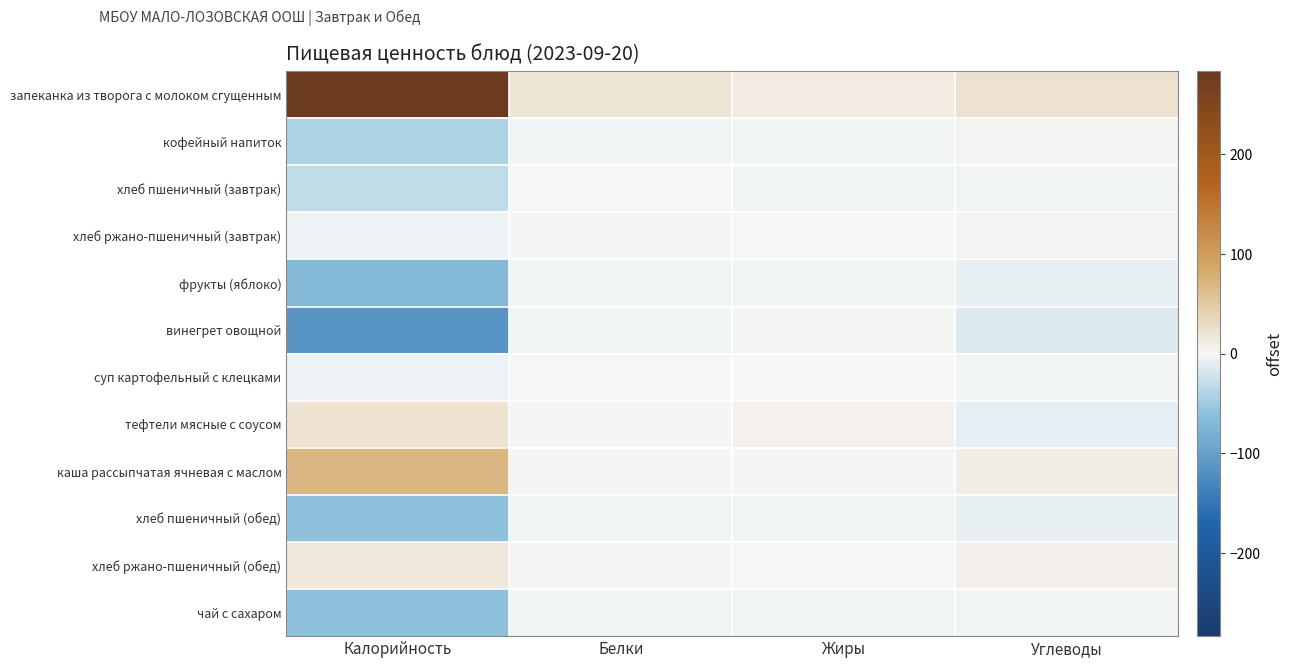

Reading left to right, transcribe all the data shown in this chart.

запеканка из творога с молоком сгущенным: Калорийность=283.2	Белки=18.0	Жиры=13.1	Углеводы=24.2
кофейный напиток: Калорийность=-41.8	Белки=-4.0	Жиры=-3.9	Углеводы=2.2
хлеб пшеничный (завтрак): Калорийность=-30.6	Белки=-1.7	Жиры=-3.0	Углеводы=-2.8
хлеб ржано-пшеничный (завтрак): Калорийность=-5.8	Белки=0.0	Жиры=-1.9	Углеводы=3.2
фрукты (яблоко): Калорийность=-69.8	Белки=-4.0	Жиры=-3.9	Углеводы=-6.8
винегрет овощной: Калорийность=-113.4	Белки=-3.6	Жиры=0.1	Углеводы=-14.8
суп картофельный с клецками: Калорийность=-6.4	Белки=-1.1	Жиры=-0.2	Углеводы=-2.7
тефтели мясные с соусом: Калорийность=20.1	Белки=0.4	Жиры=6.4	Углеводы=-10.4
каша рассыпчатая ячневая с маслом: Калорийность=70.0	Белки=1.3	Жиры=2.1	Углеводы=10.7
хлеб пшеничный (обед): Калорийность=-61.0	Белки=-2.4	Жиры=-3.3	Углеводы=-7.8
хлеб ржано-пшеничный (обед): Калорийность=17.4	Белки=0.9	Жиры=-1.8	Углеводы=7.5
чай с сахаром: Калорийность=-61.8	Белки=-3.9	Жиры=-3.9	Углеводы=-2.6